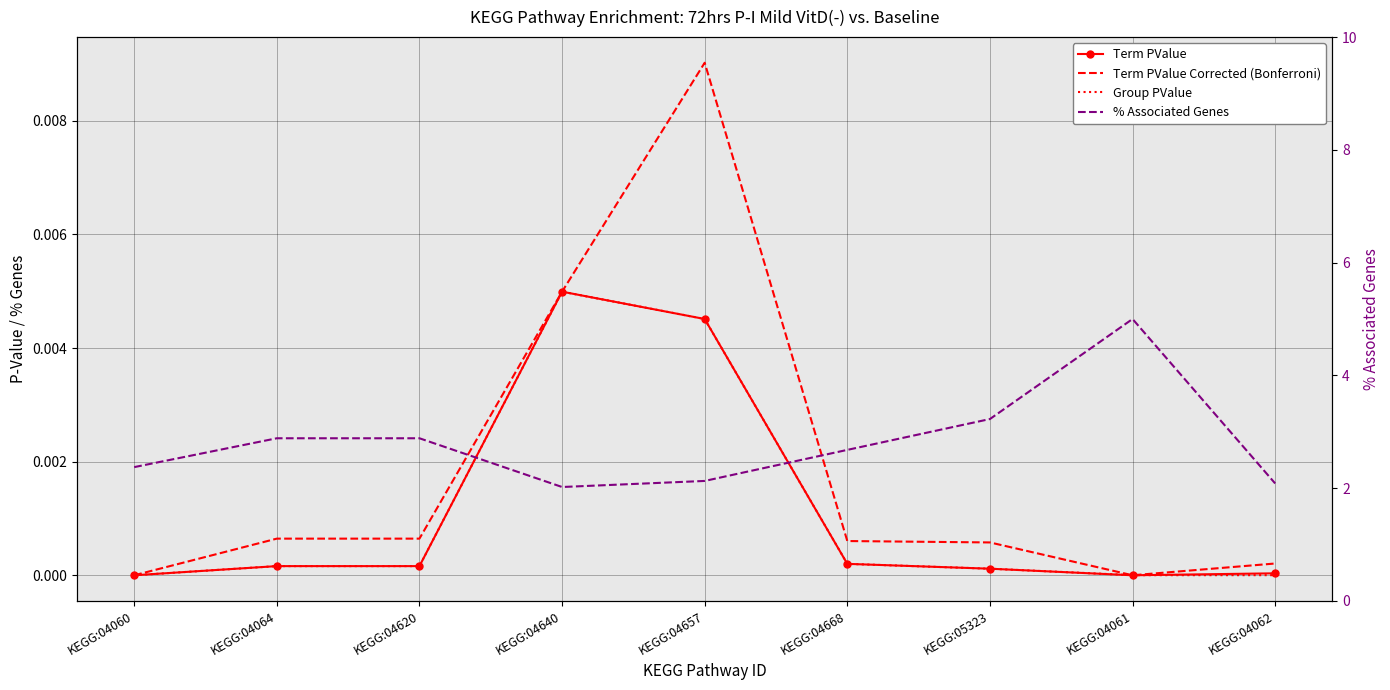

Between KEGG:04062 and KEGG:04620, which is larger?

KEGG:04620